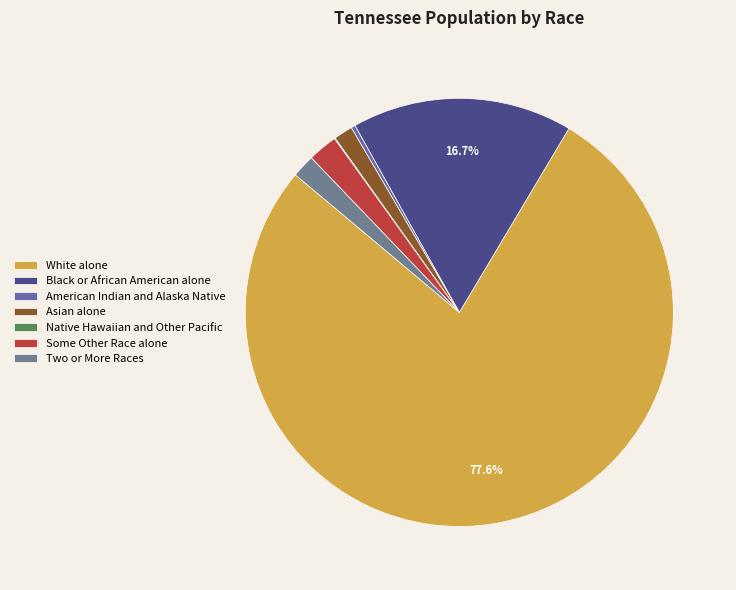

What is the total percentage of White alone and Native Hawaiian and Other Pacific?

77.6%